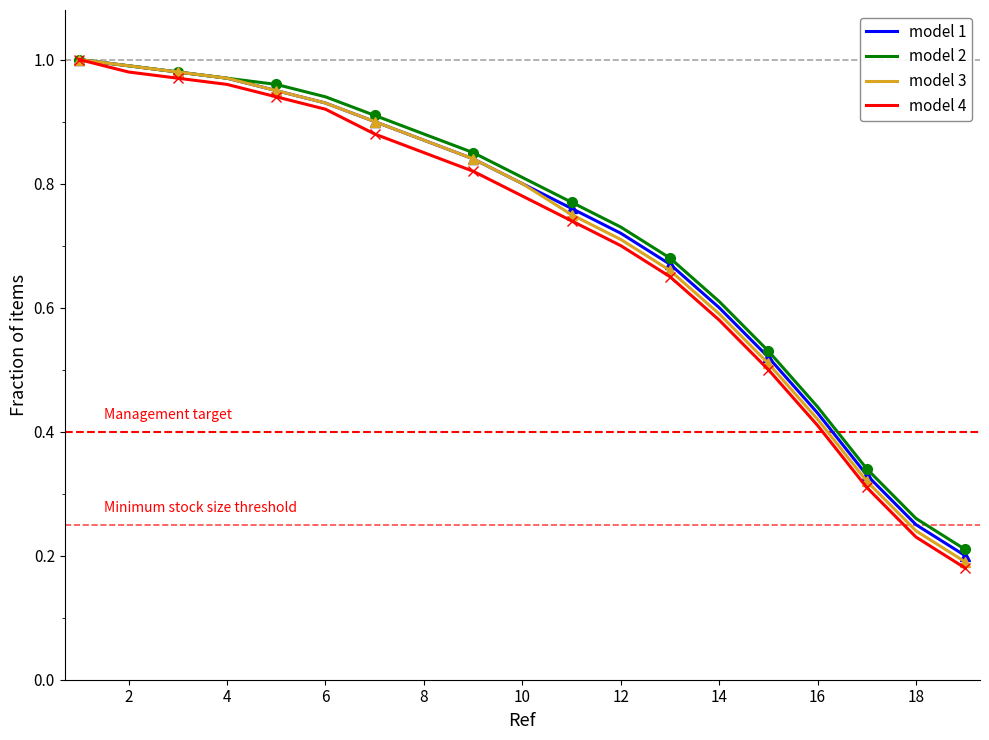

Is it true that model 2 equals 1.3 at 10?

False